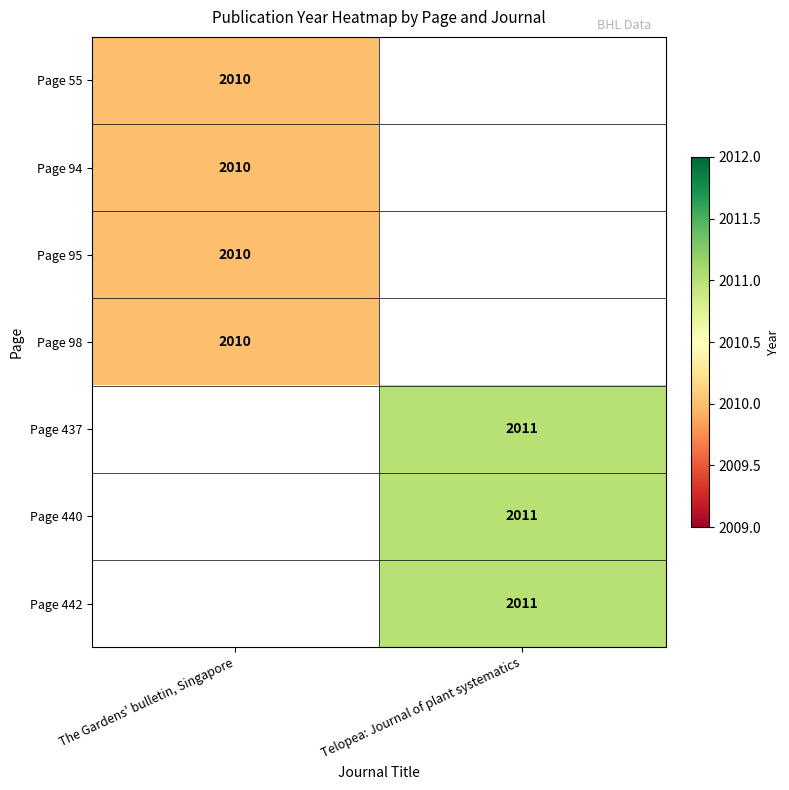

True or false: Page 437 has a value of 3288 at Telopea: Journal of plant systematics.

False